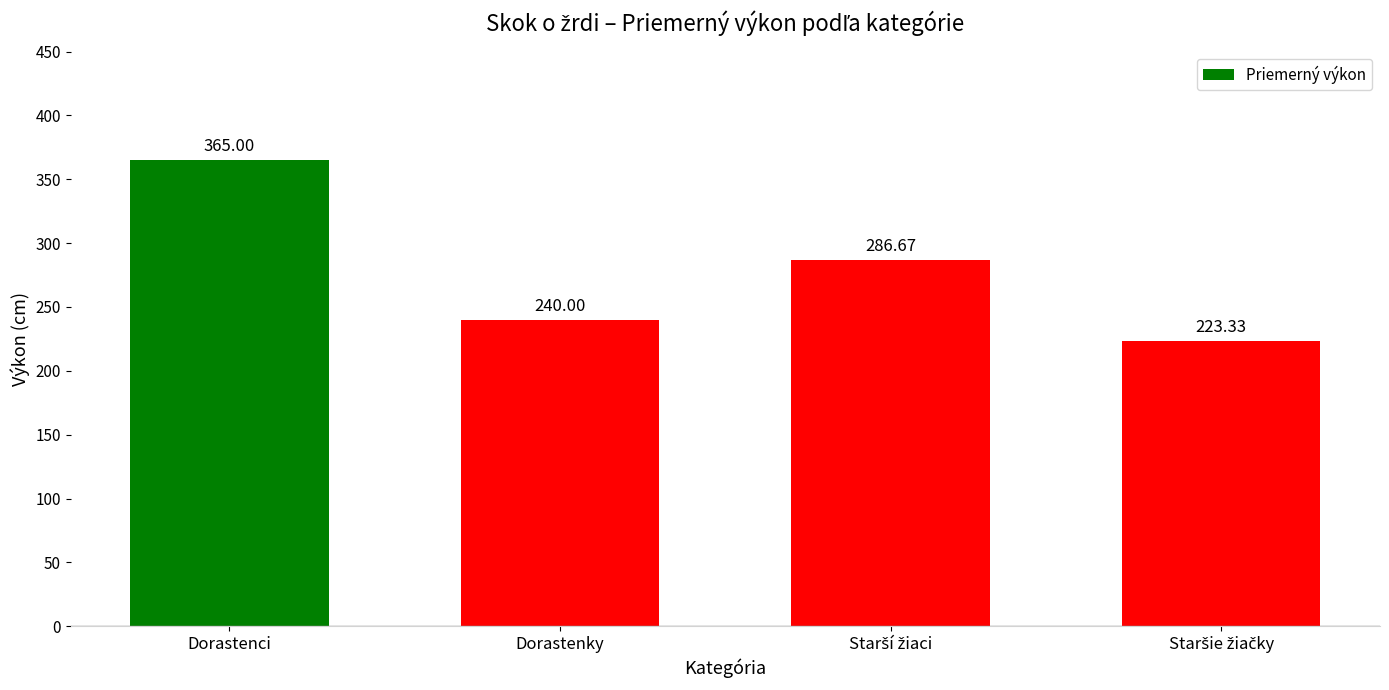

How many data points are less than 286?

2